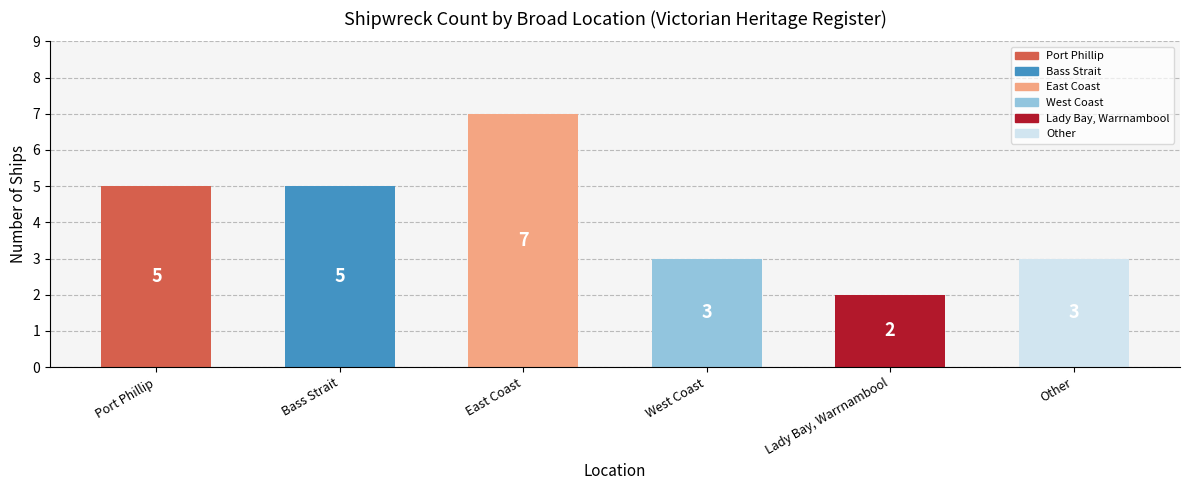

Between East Coast and Bass Strait, which is larger?

East Coast